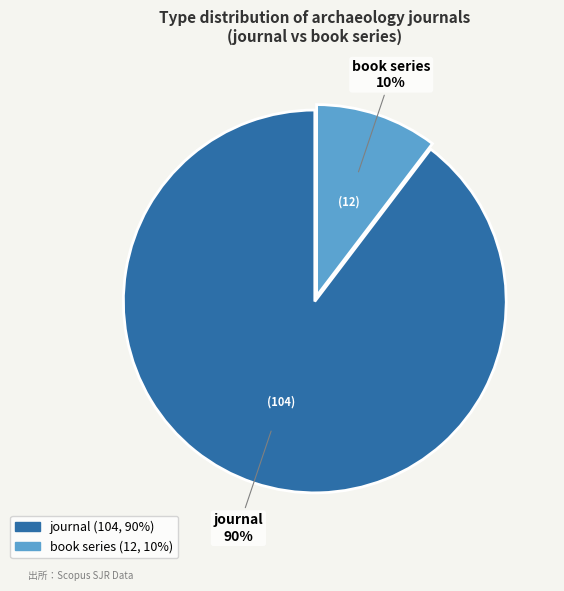

Which slice is the largest?

journal